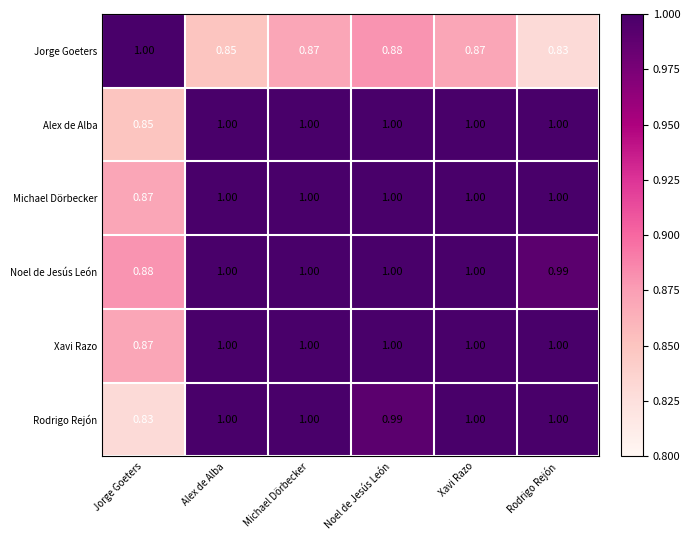

Which series changed the most between Jorge Goeters and Alex de Alba?

Rodrigo Rejón